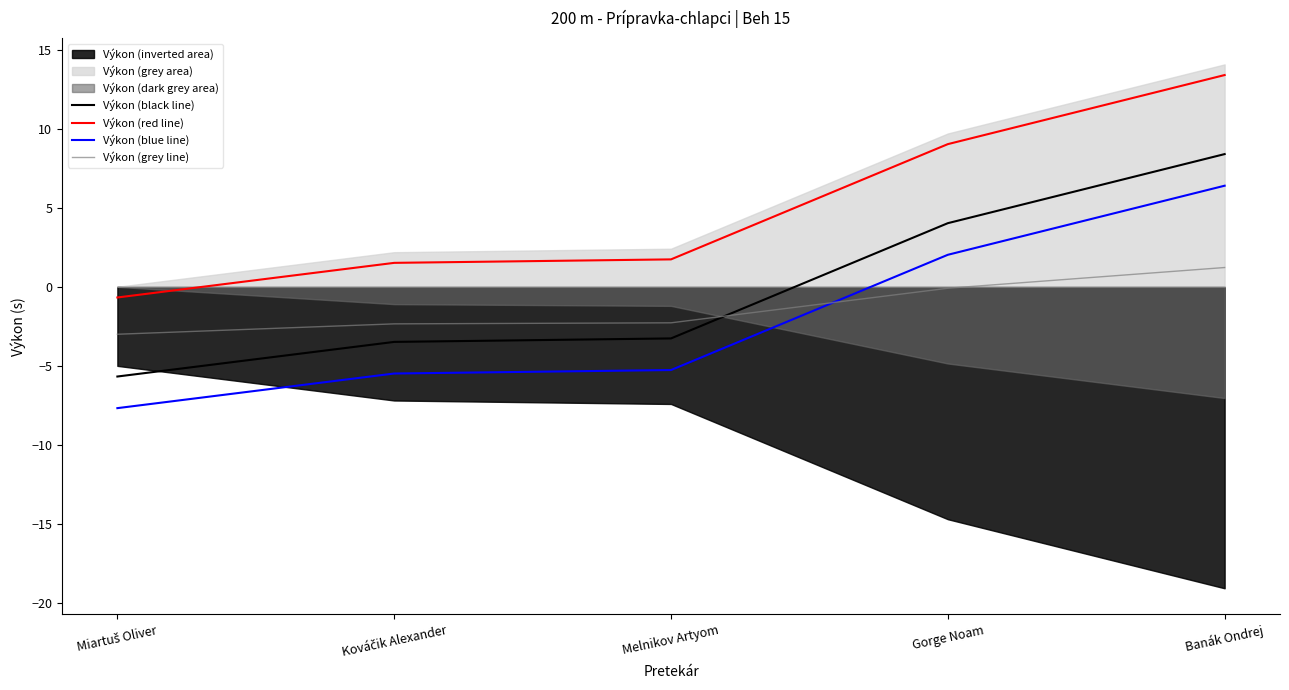

What is the label of the 2nd point from the right?

Gorge Noam